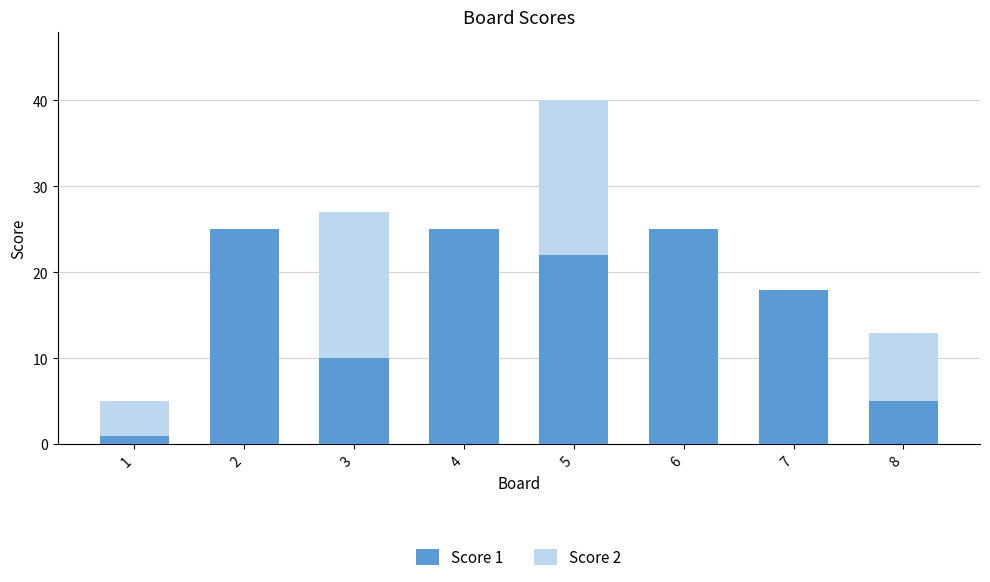

Where is Score 1 nearest to the value 13?

3